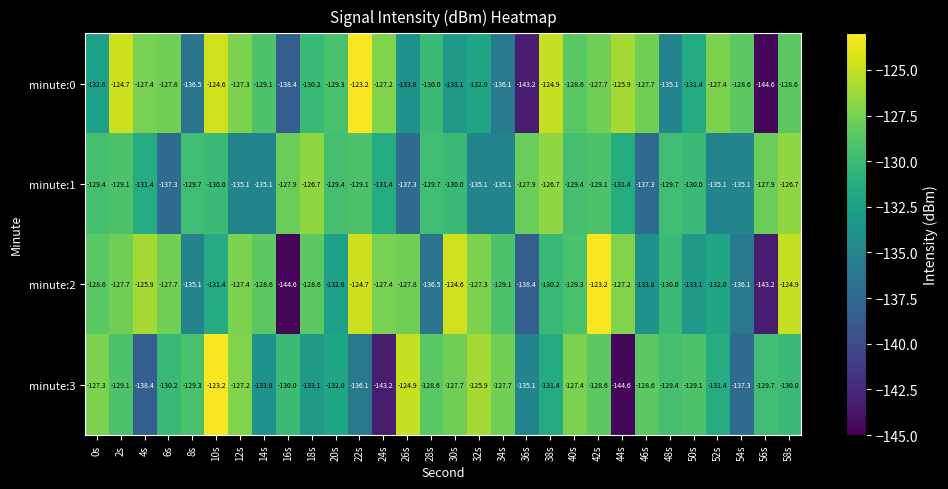

At which label does minute:2 first exceed -128?

2s